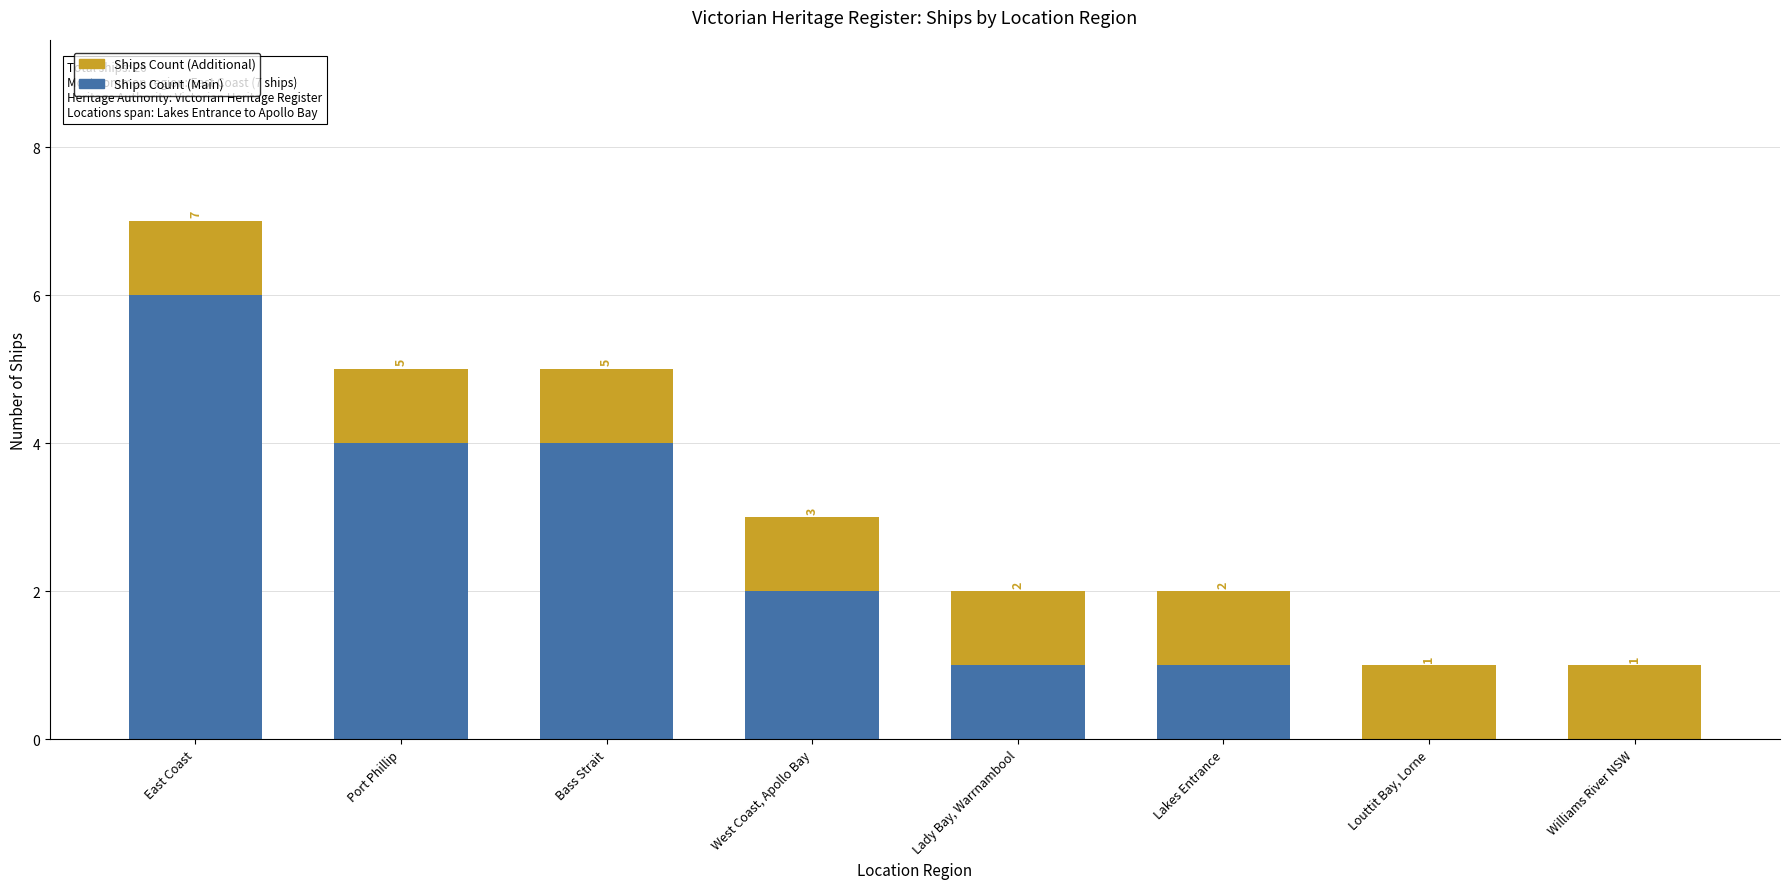

The value of Ships Count (Main) at Bass Strait is 6. True or false?

False